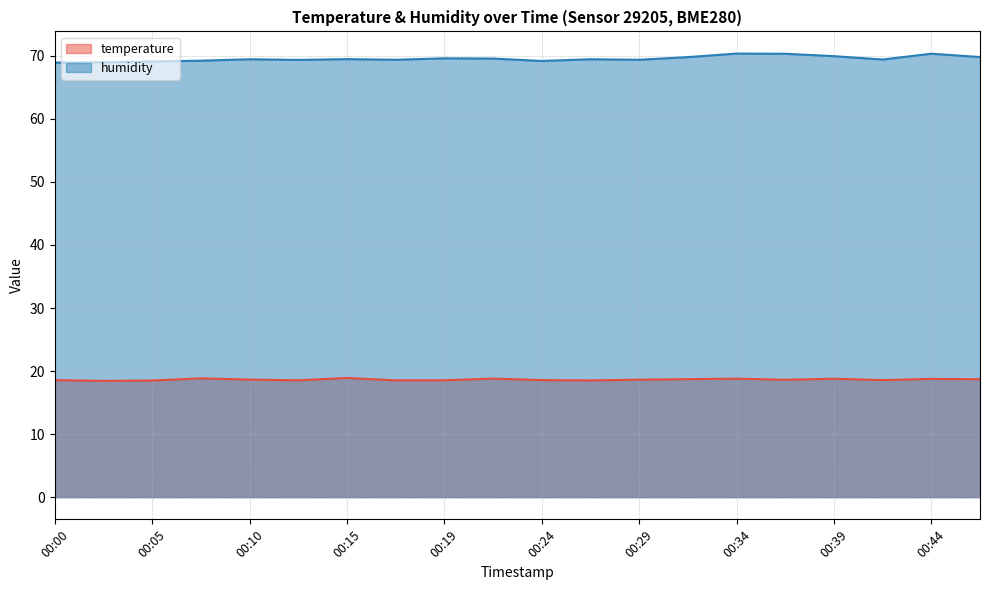

Between 00:17 and 00:47, which is larger?

00:47